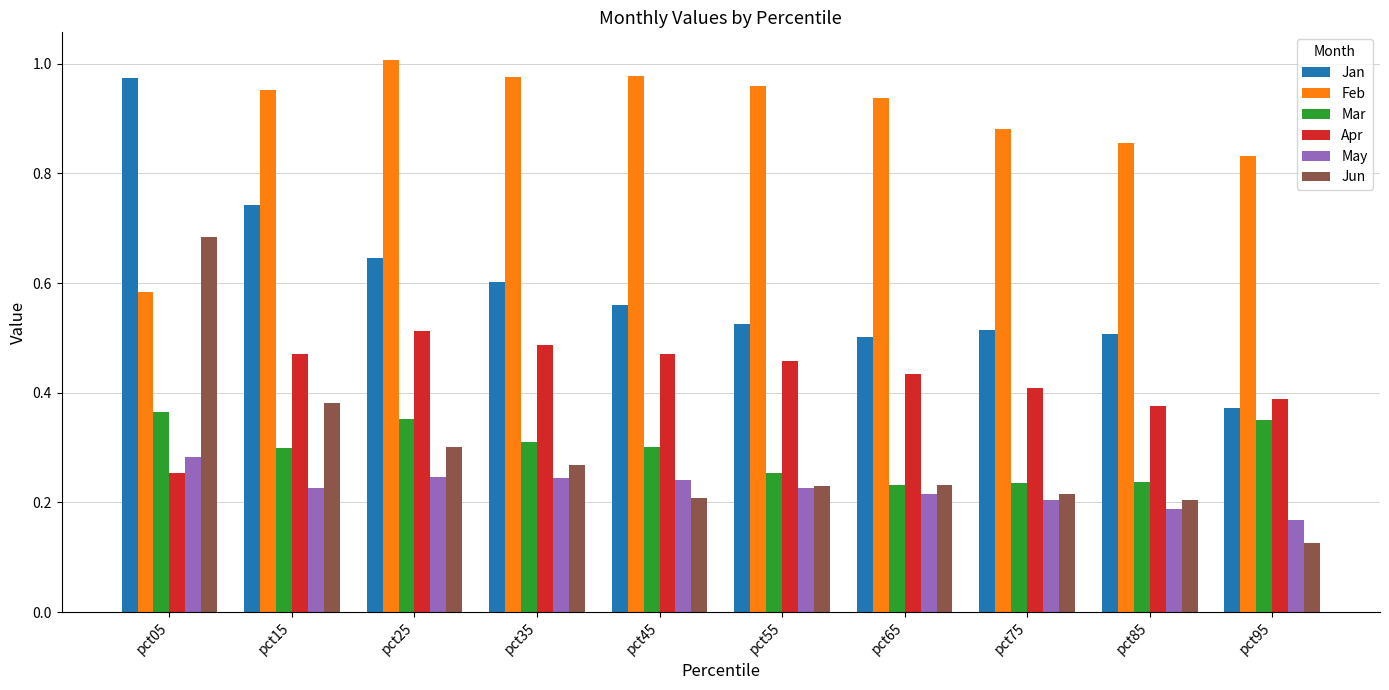

The Jun series shows 0.2 at pct65. True or false?

True